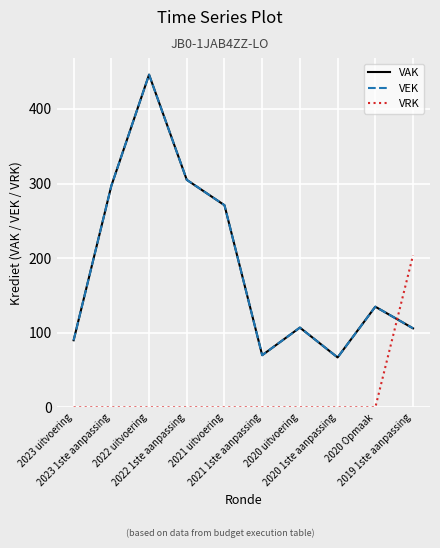

Is this an area chart (filled region under the line)?

No